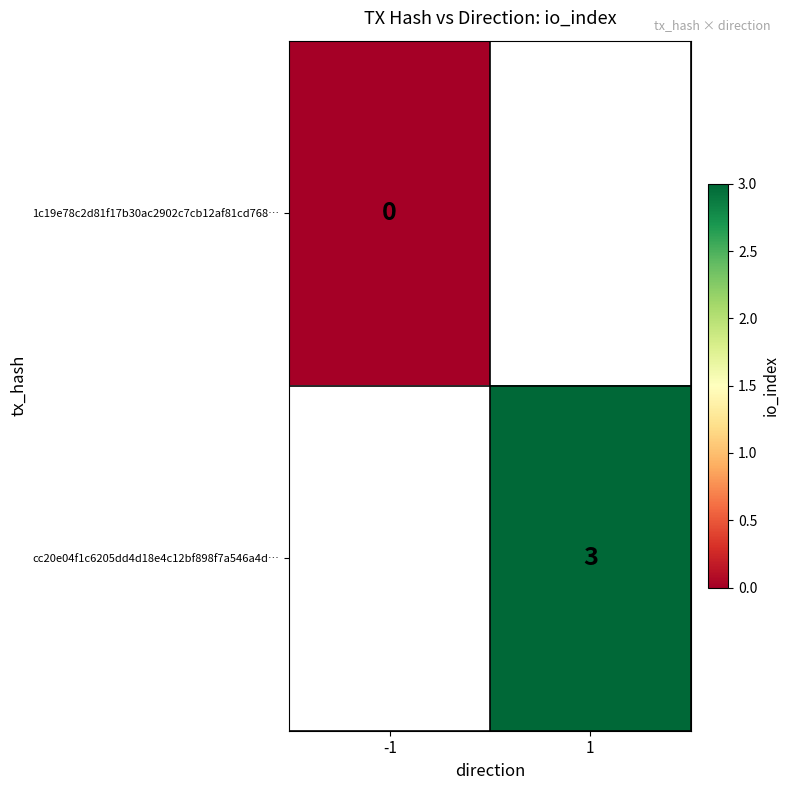

How many series are shown in this chart?

2